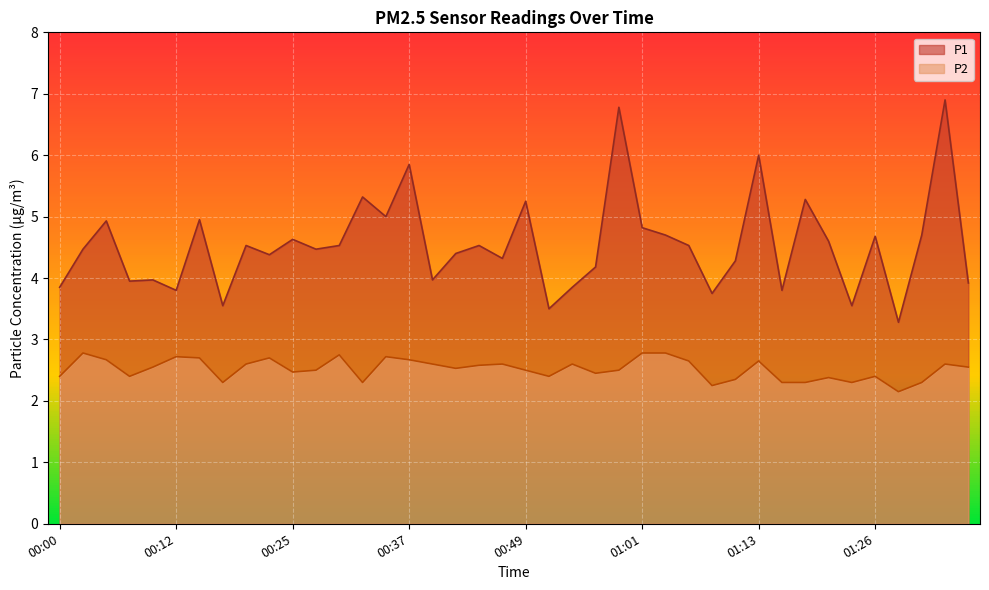

How many distinct data groups are displayed?

2